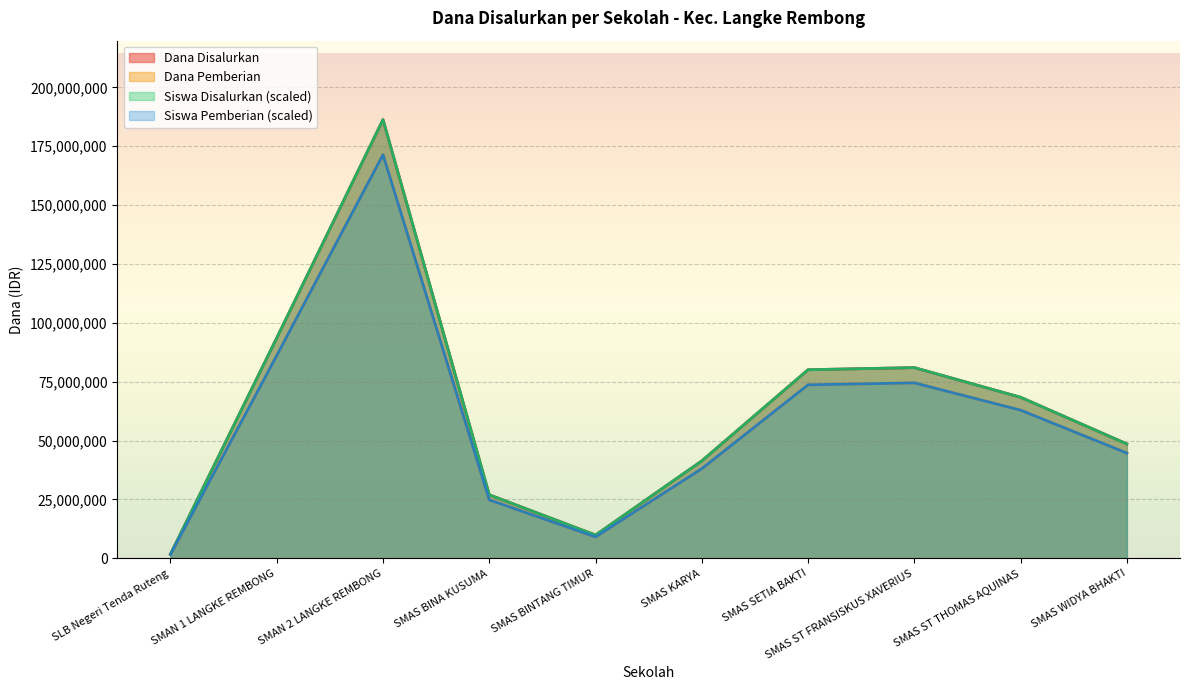

What is the maximum value for Siswa Pemberian?

171396000